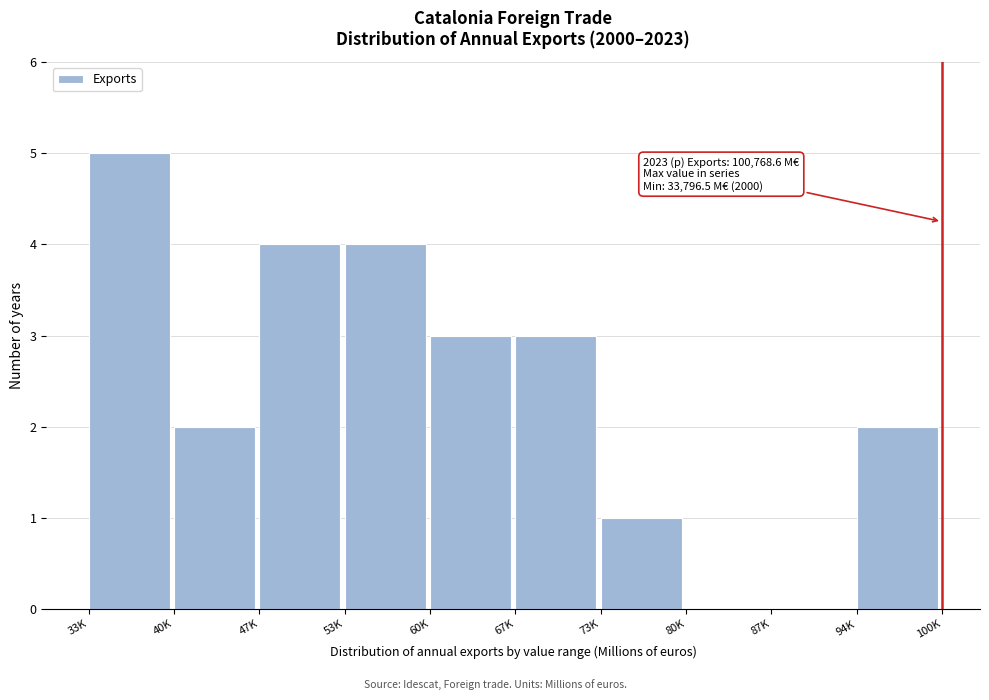

Reading left to right, what are all the values shown in this chart?

33K=5	40K=2	47K=4	53K=4	60K=3	67K=3	73K=1	80K=0	87K=0	94K=2